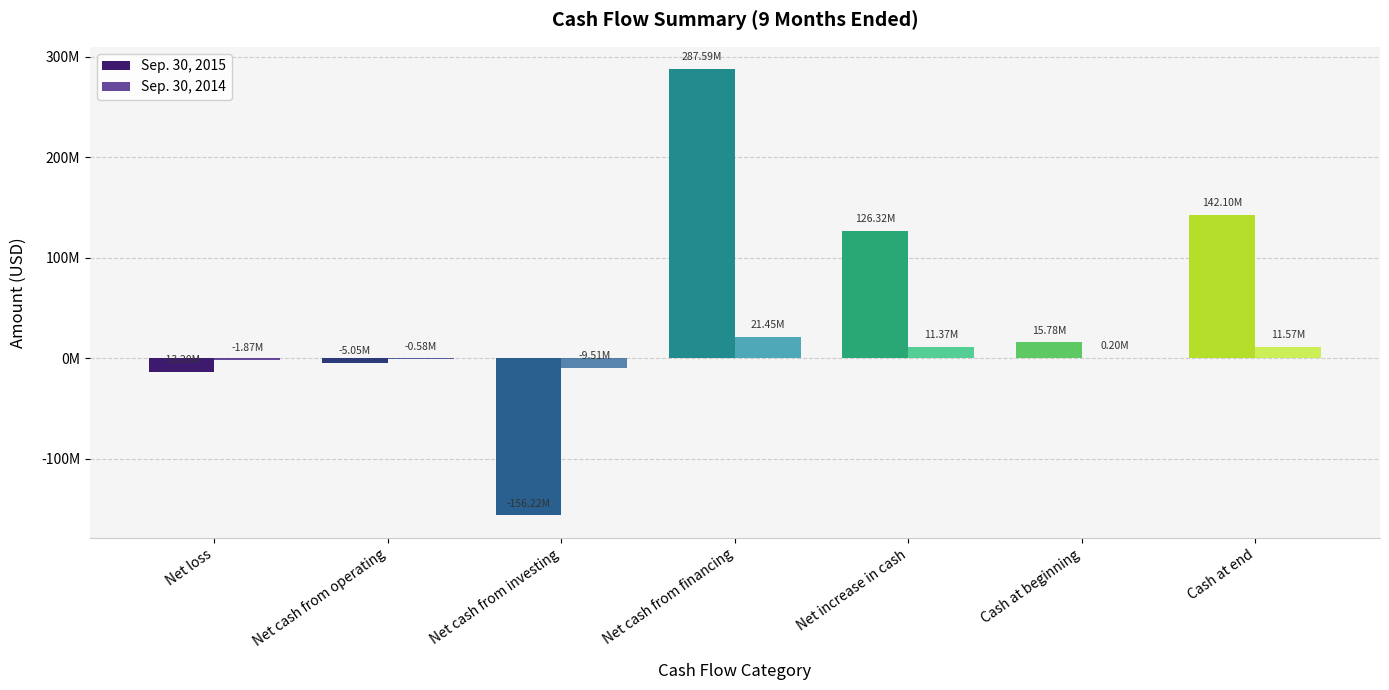

What is the difference between the second highest and minimum values in the Sep. 30, 2015 series?

298321340